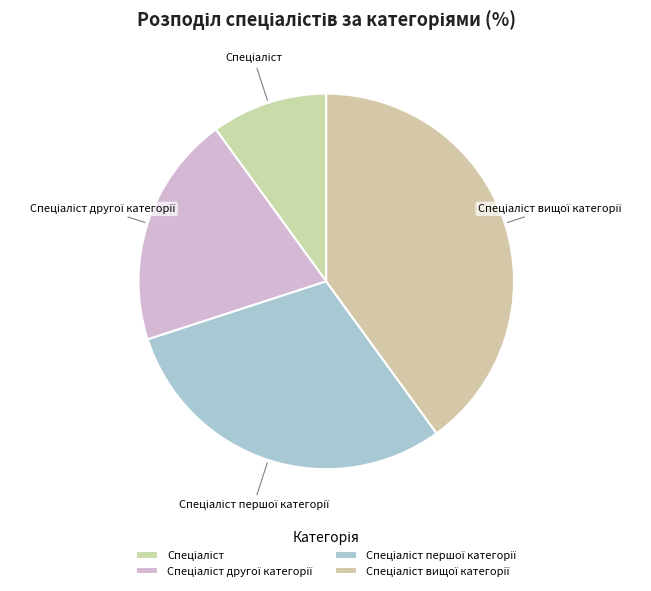

Does any single category account for the majority?

No